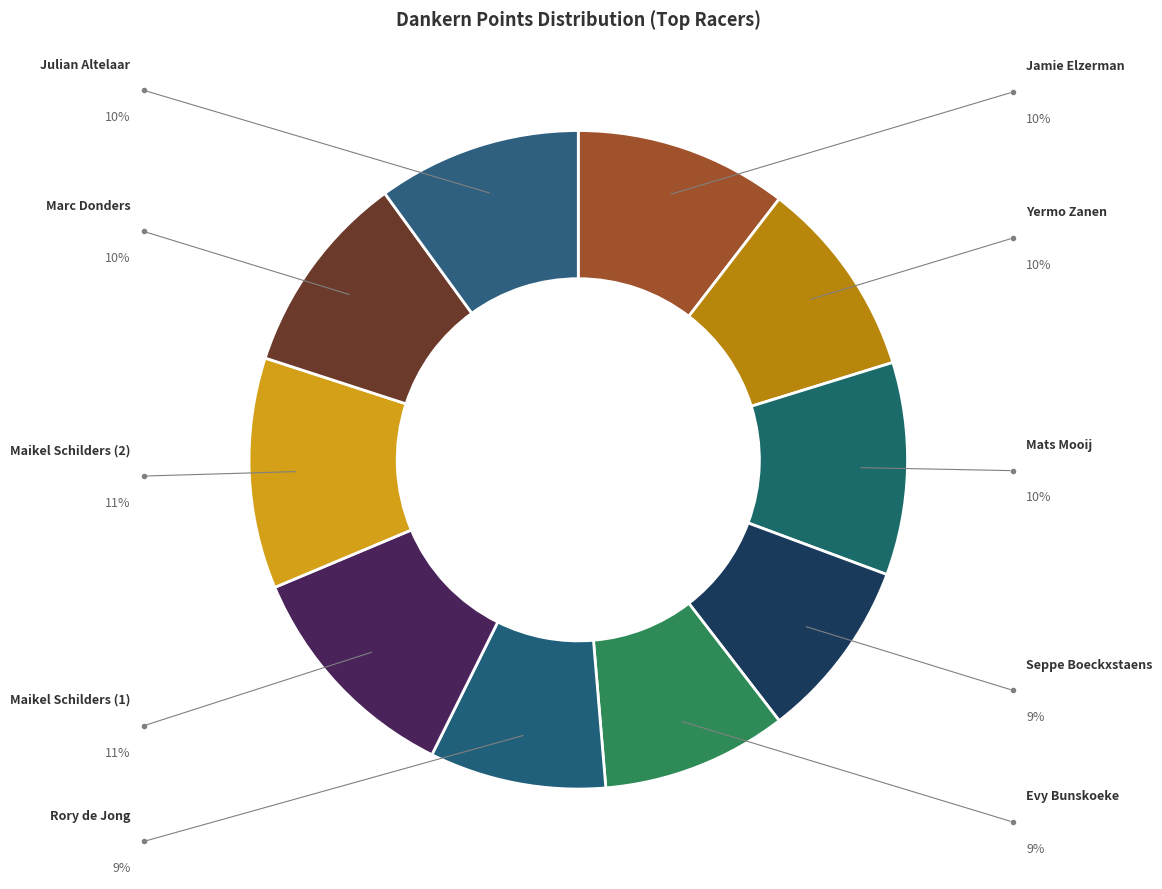

Does any single category account for the majority?

No